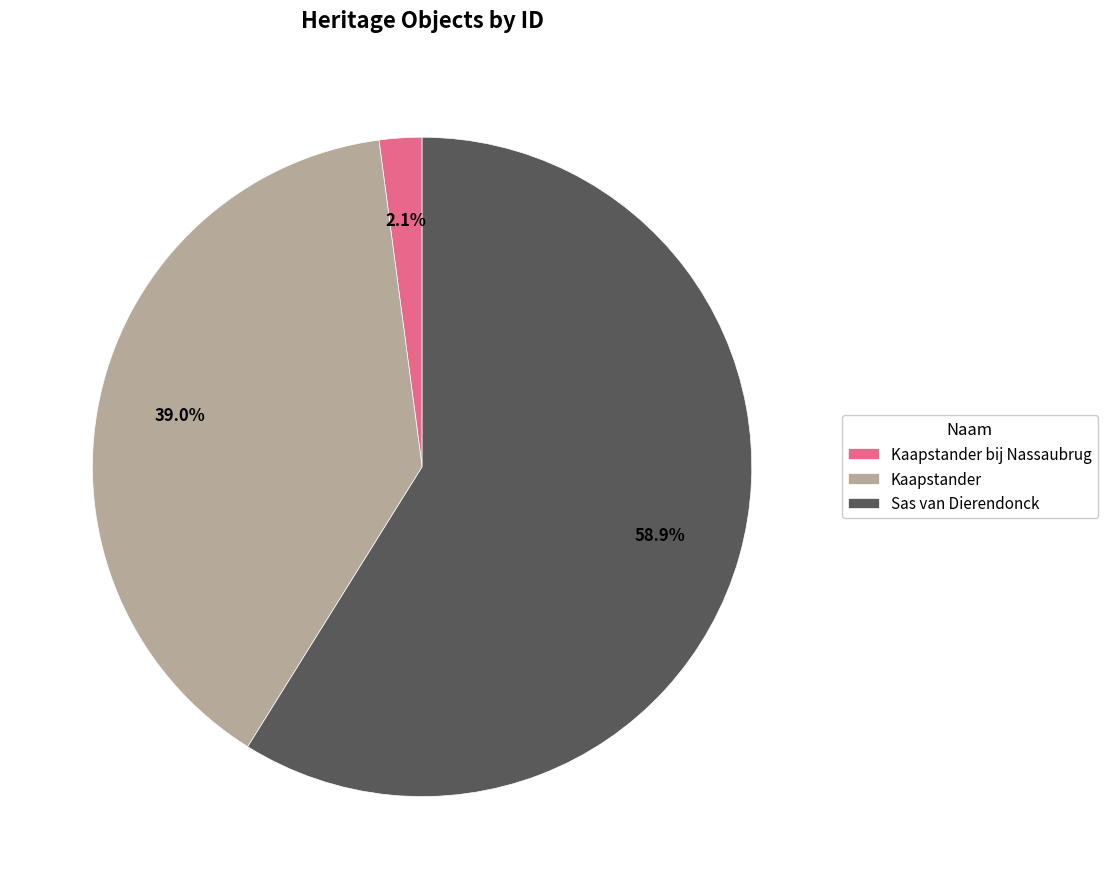

How many slices are in this pie chart?

3